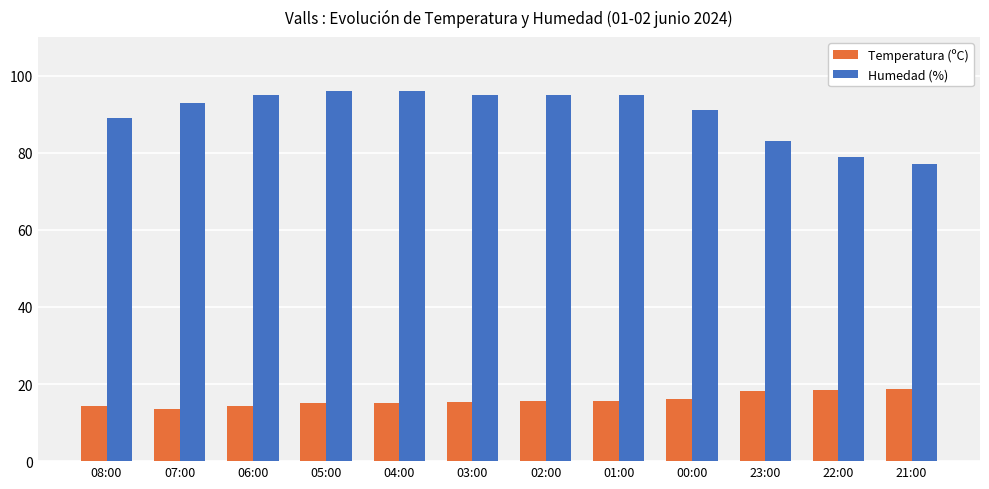

Count the number of data series in this chart.

2